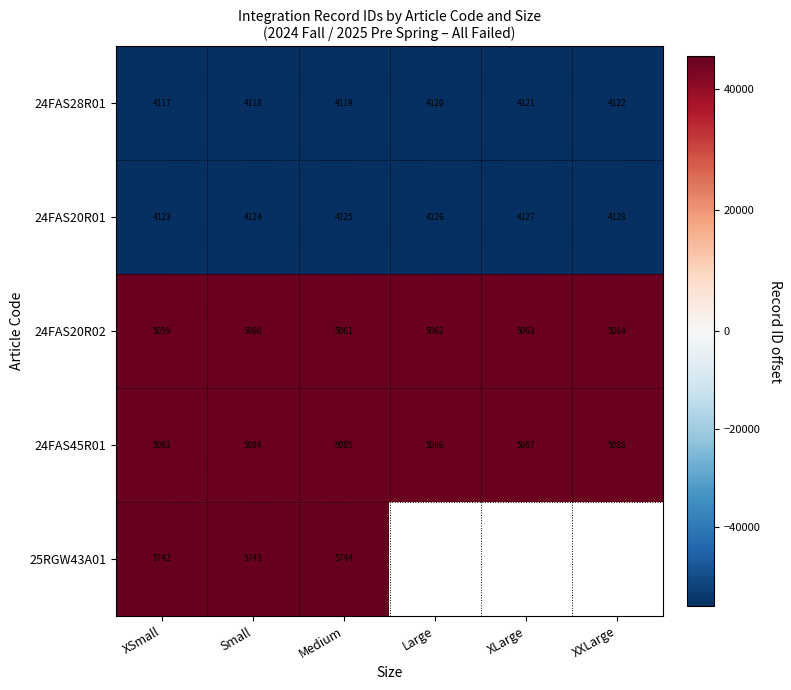

List the labels in order of 24FAS20R02 value, smallest first.

XSmall, Small, Medium, Large, XLarge, XXLarge